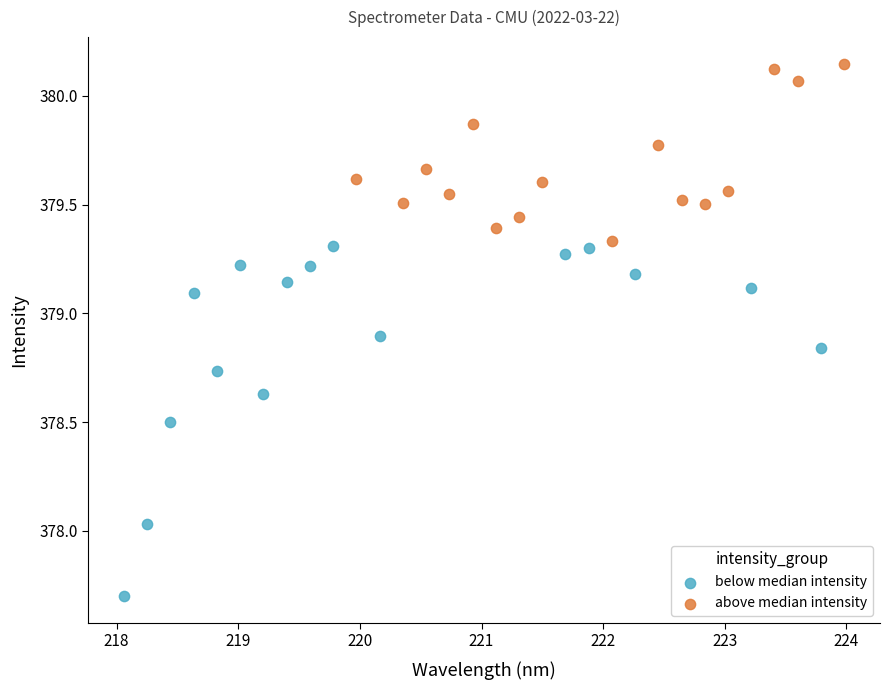

Which series has the widest spread of Y values?

below median intensity